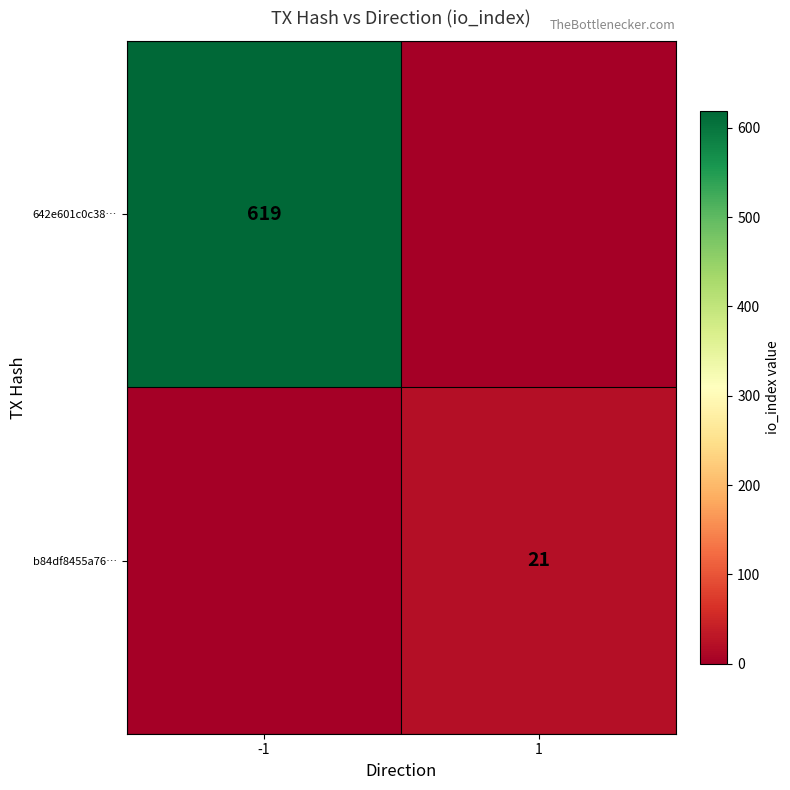

Is the value of b84df8455a76… at 1 greater than the value of 642e601c0c38… at -1?

No